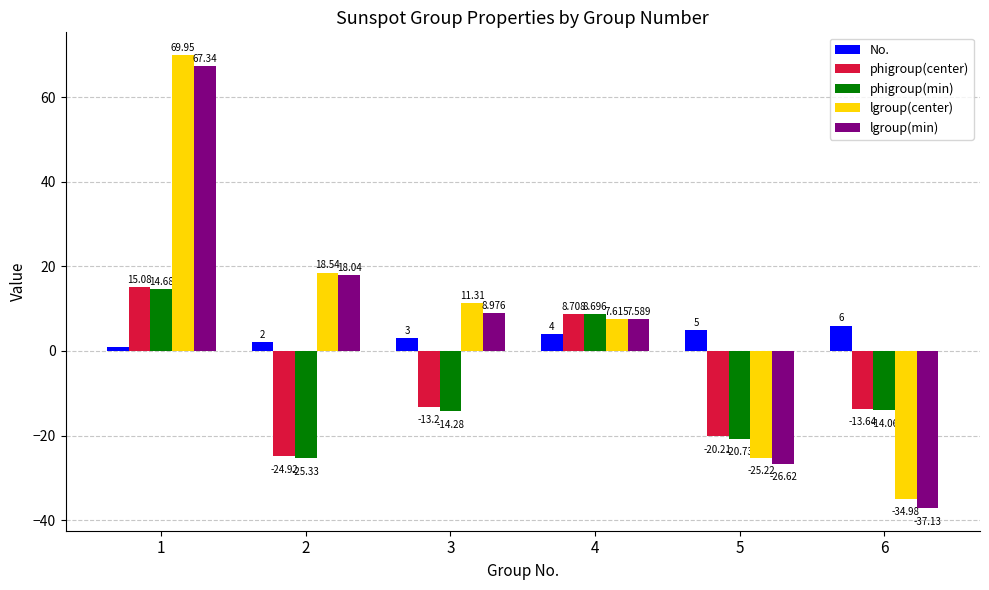

What is the difference between the maximum and minimum values in the phigroup(min) series?

40.0